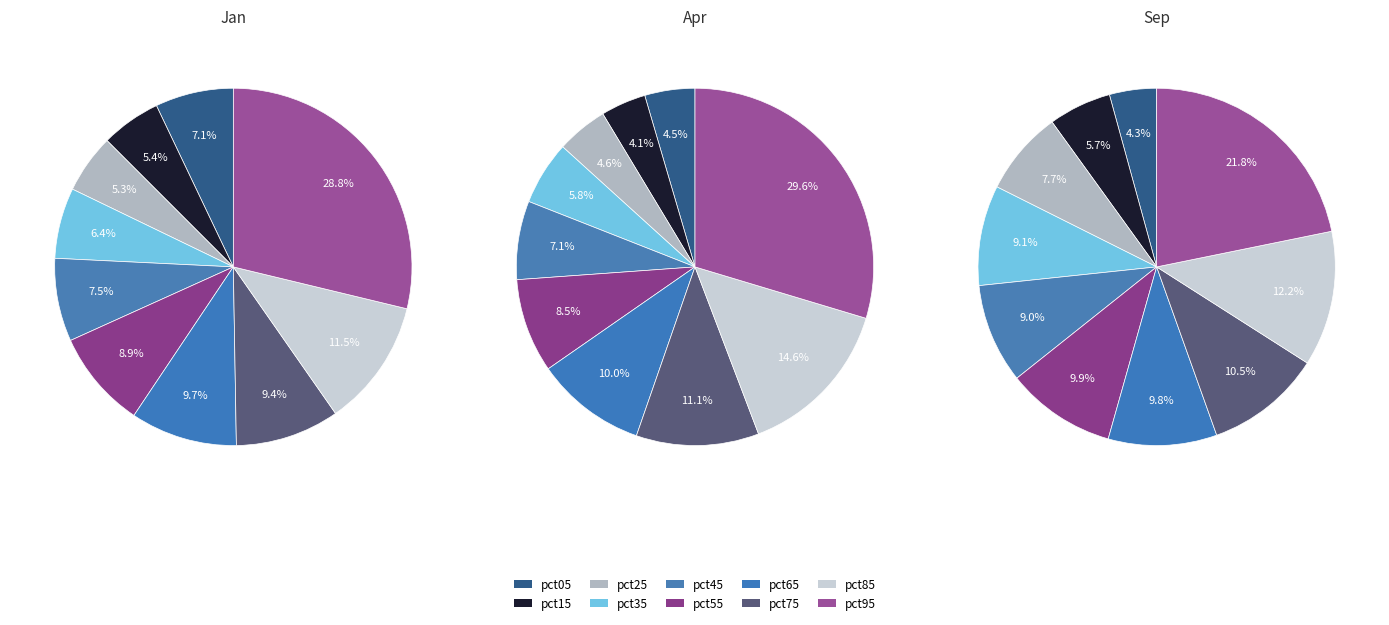

To the nearest percent, what is the average slice percentage?

10%